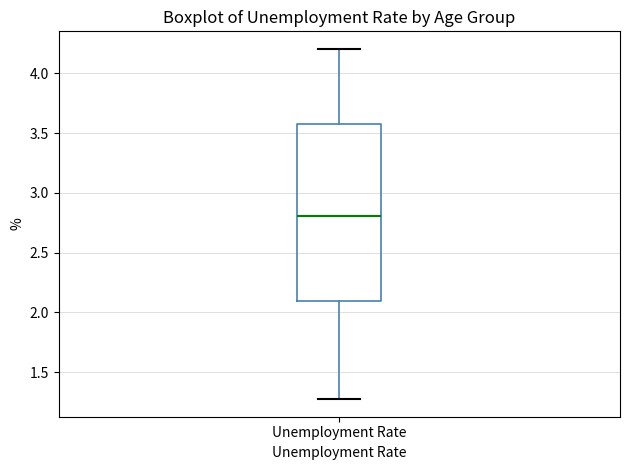

Where is the lower edge of the box for Unemployment Rate on the y-axis? The values are not printed on the chart, so give them approximately, as read against the axis.

2.10